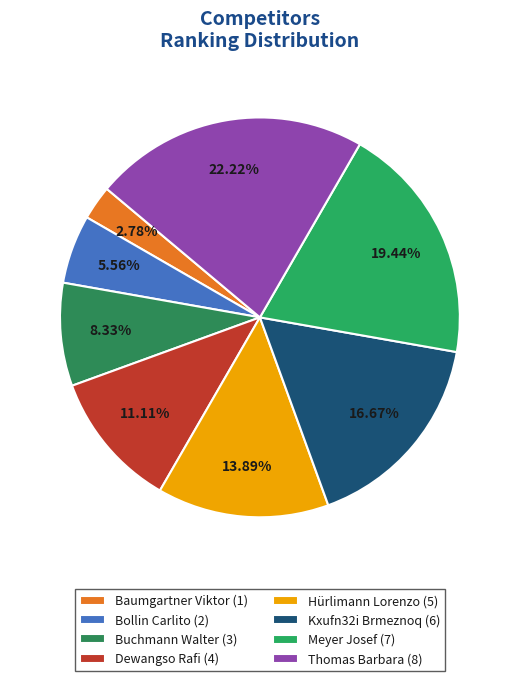

Is there any slice that represents more than half of the pie?

No